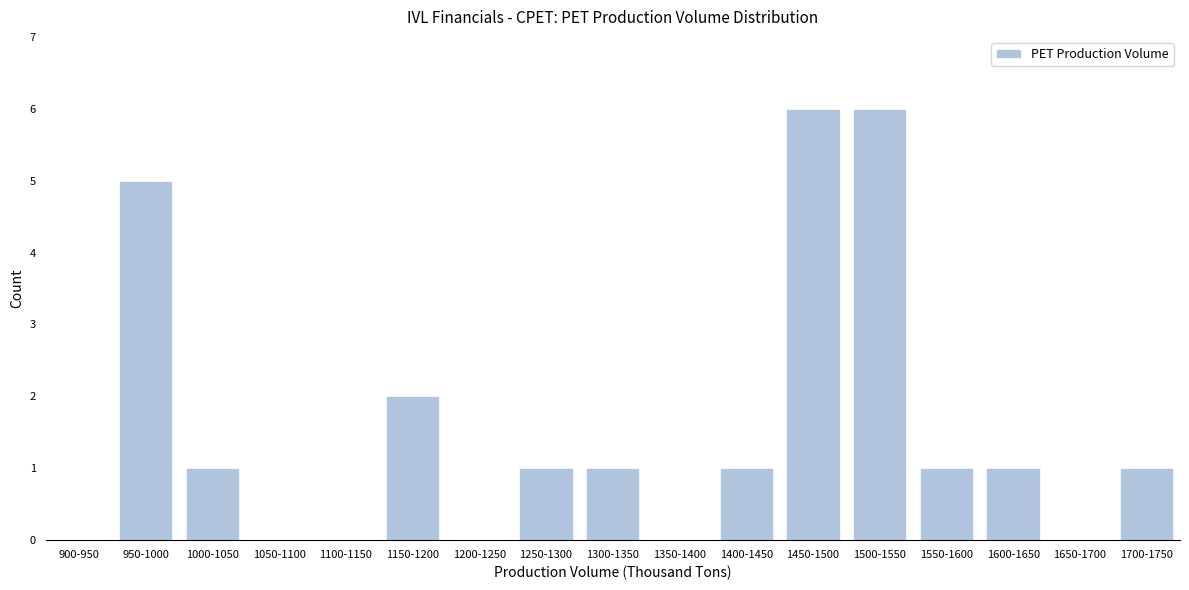

What is the greatest value displayed?

6